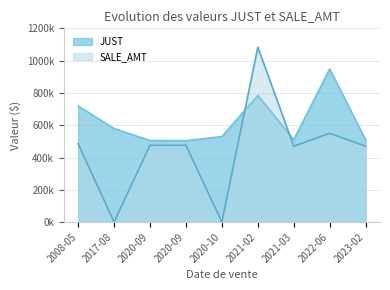

What is the sum of all JUST values?

5590000